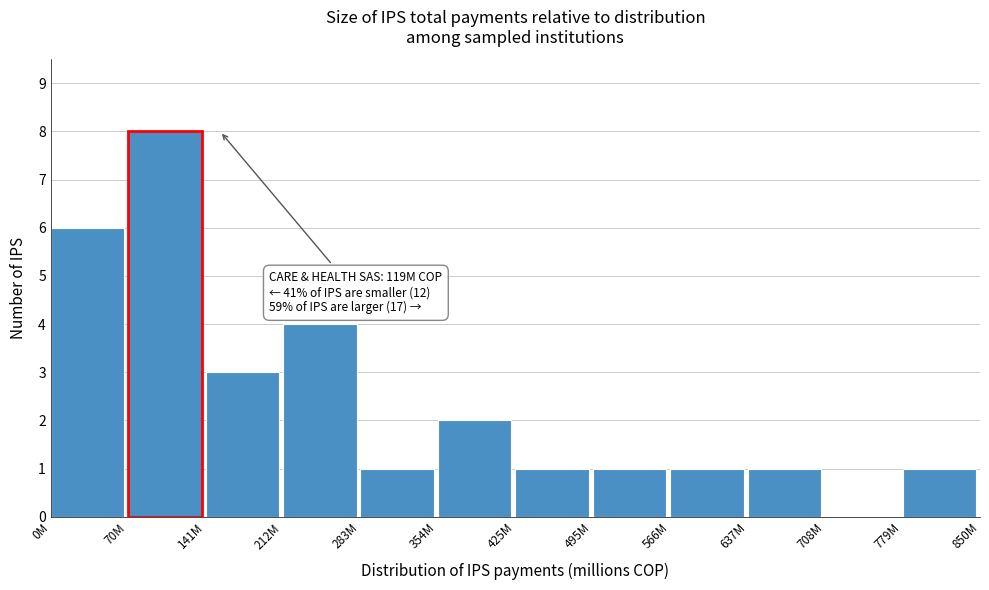

Reading left to right, transcribe all the data shown in this chart.

0M=6	70M=8	141M=3	212M=4	283M=1	354M=2	425M=1	495M=1	566M=1	637M=1	708M=0	779M=1